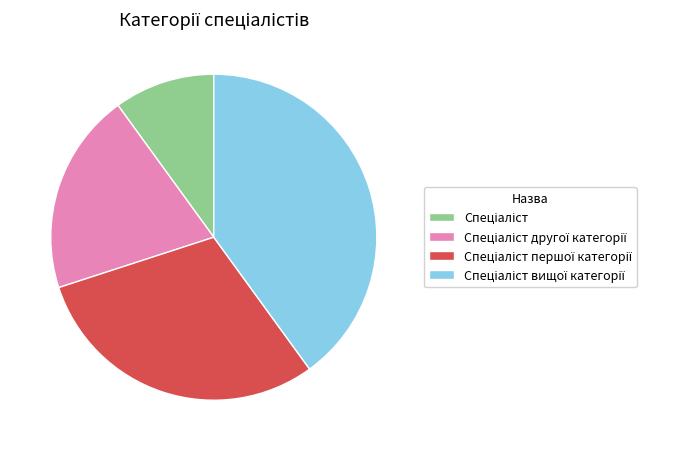

Does any single category account for the majority?

No